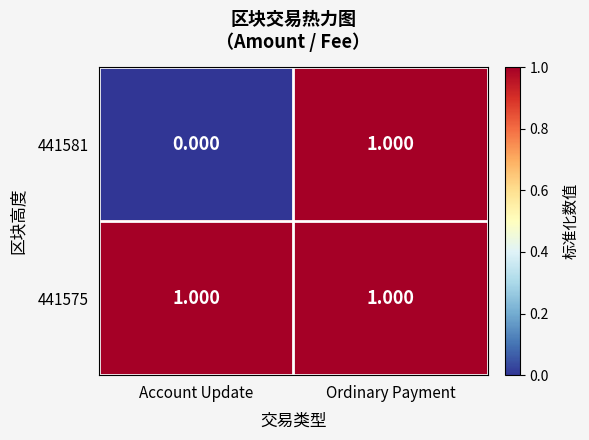

What is the spread (max minus min) of values at Account Update?

1